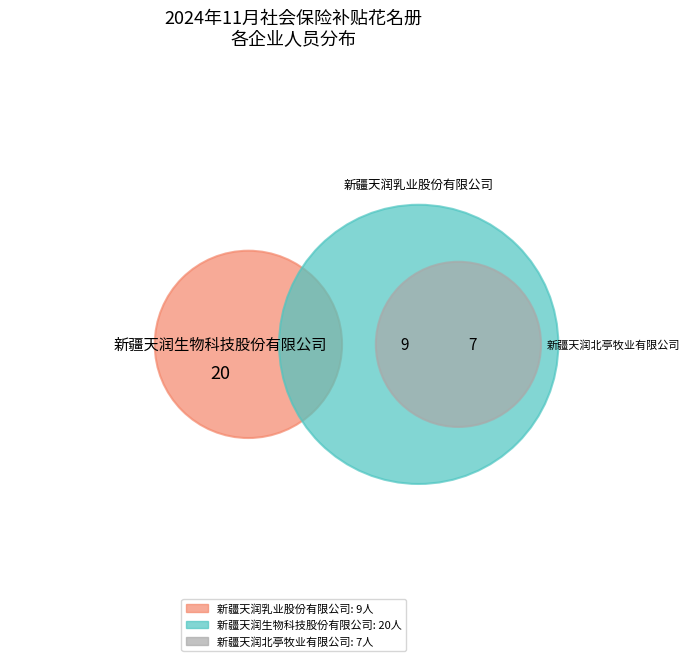

To the nearest percent, what is the average slice percentage?

33%